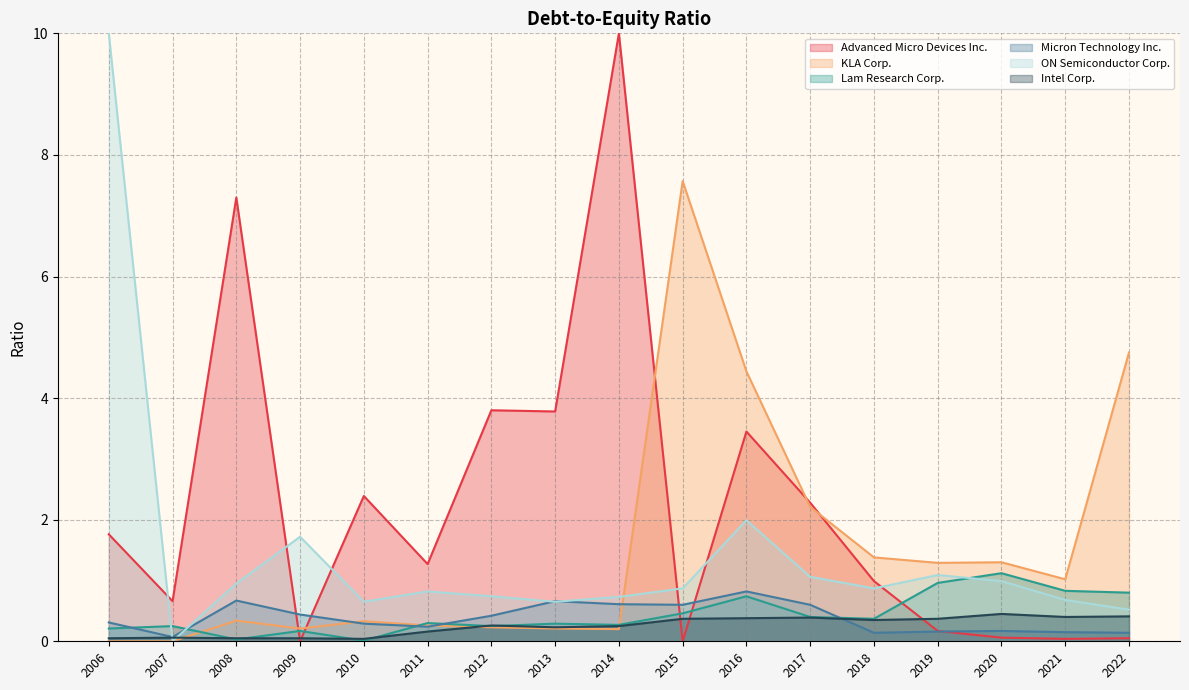

How many interior local valleys does the ON Semiconductor Corp. series have?

4